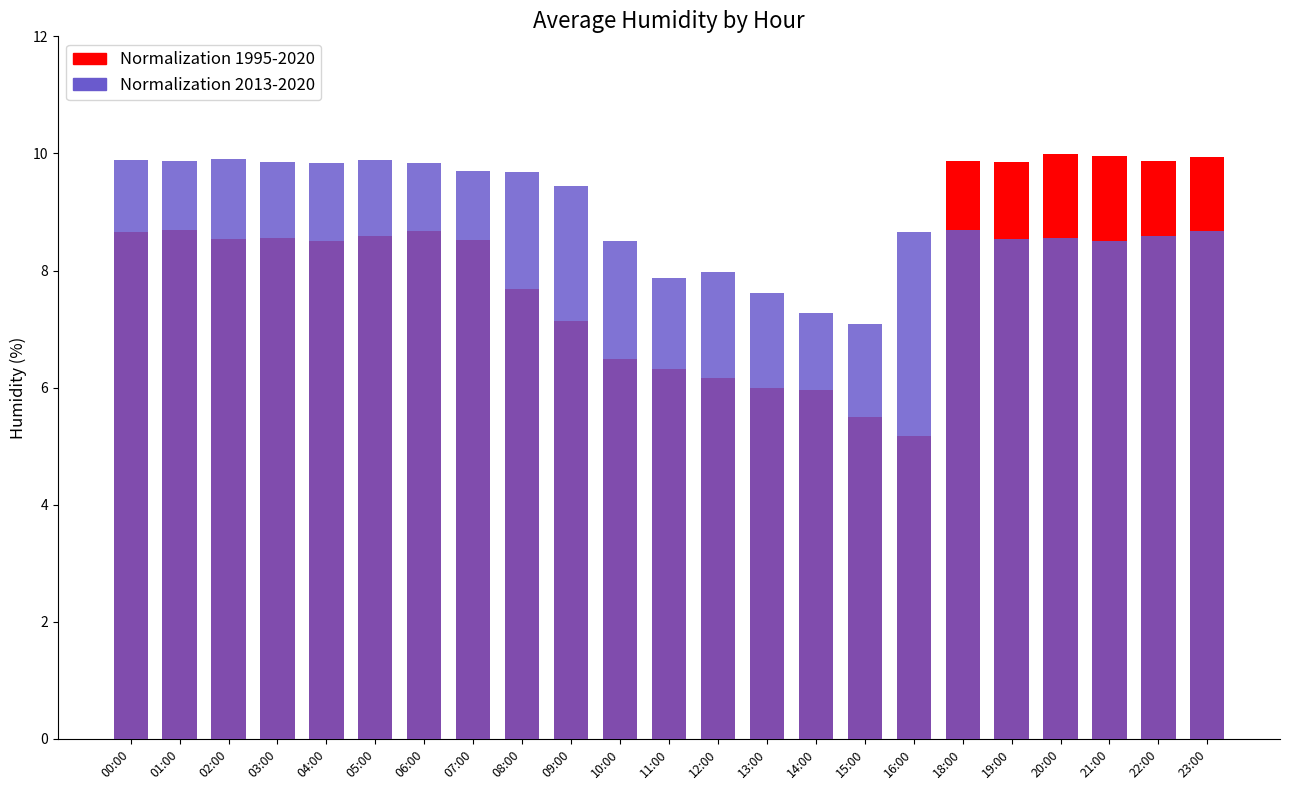

List the series in order of their peak value, highest first.

Normalization 1995-2020, Normalization 2013-2020